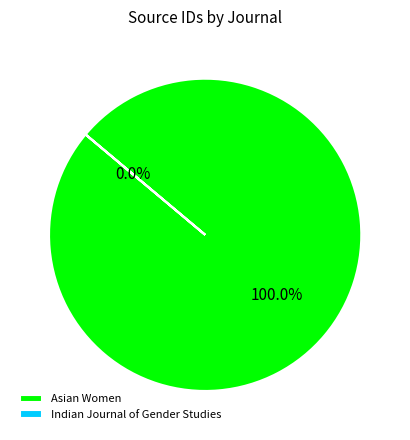

What is the largest slice in the pie chart?

Asian Women